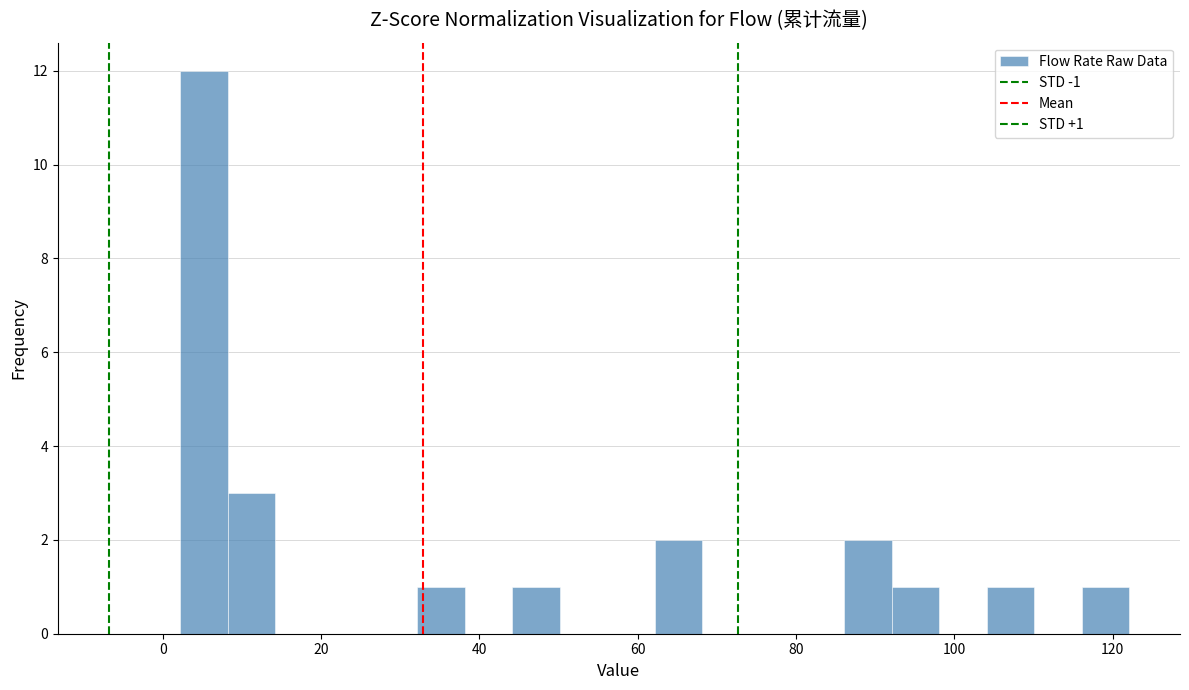

Read against the x-axis, roughly where is the centre of the tallest bar?

6